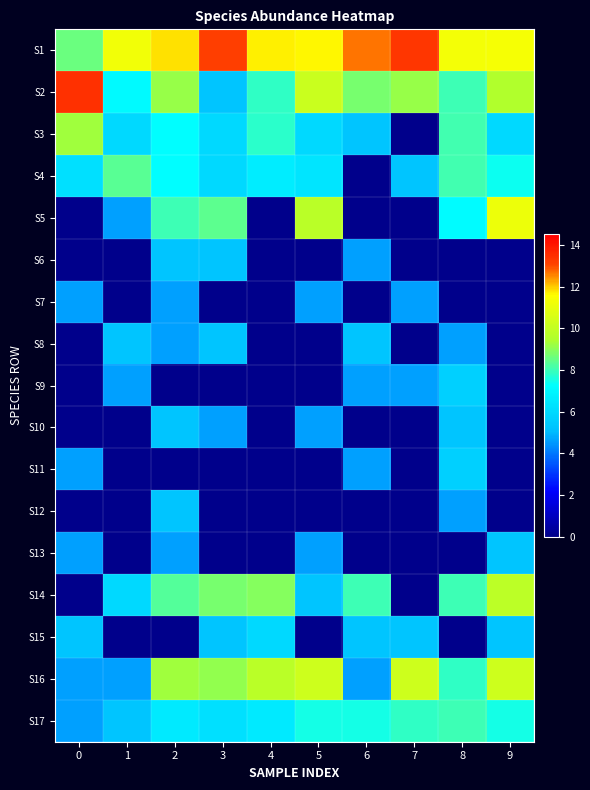

What is the maximum value shown in the chart?

13.4